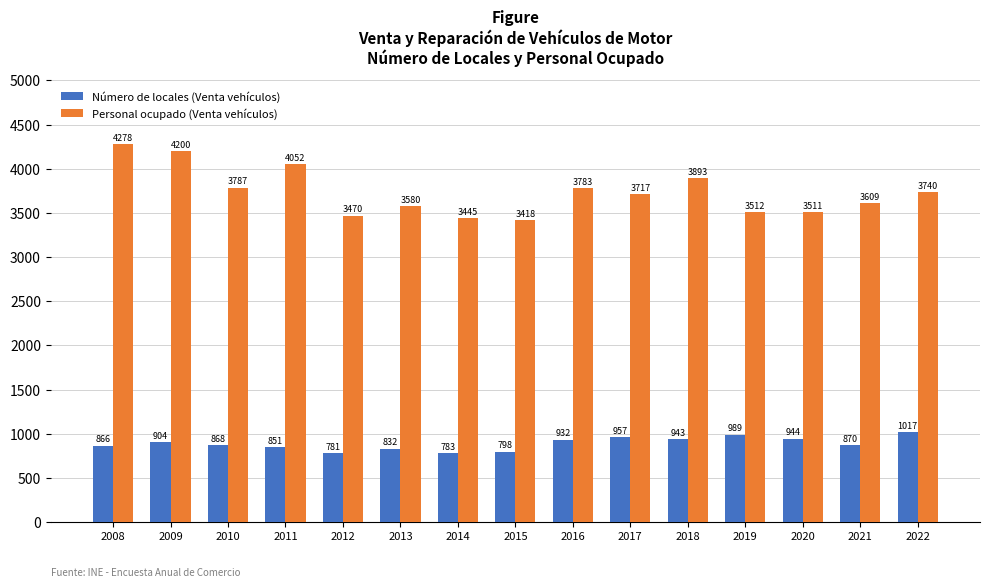

What is the greatest value displayed?

4278